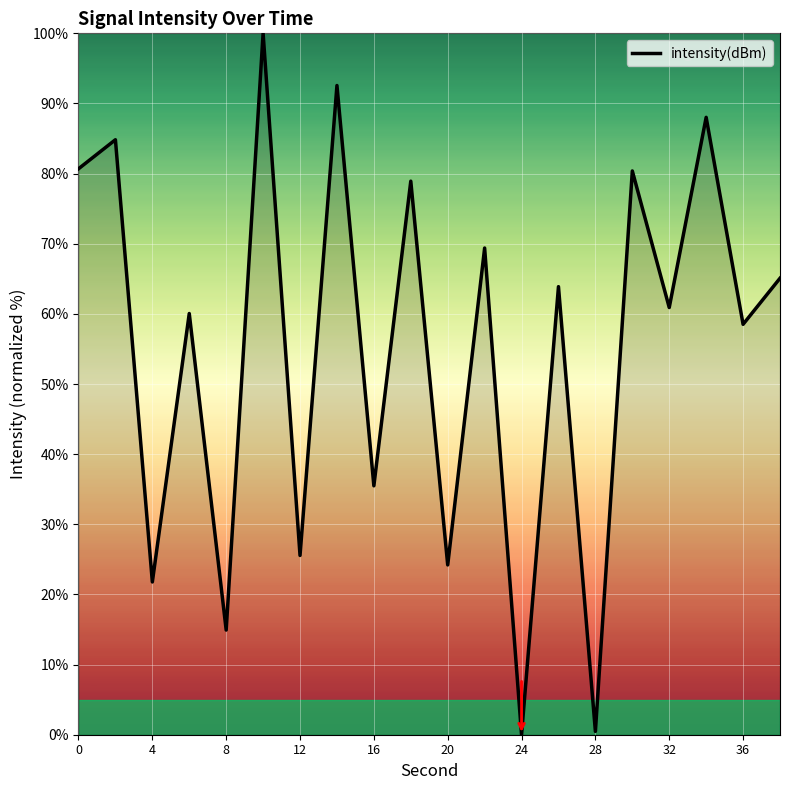

Count the number of data series in this chart.

1